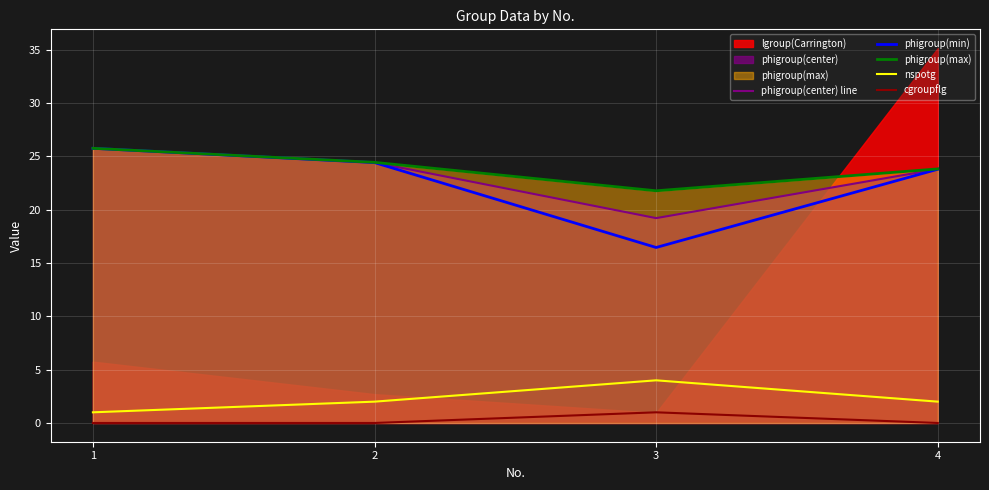

True or false: phigroup(center) line and cgroupflg intersect in this chart.

False